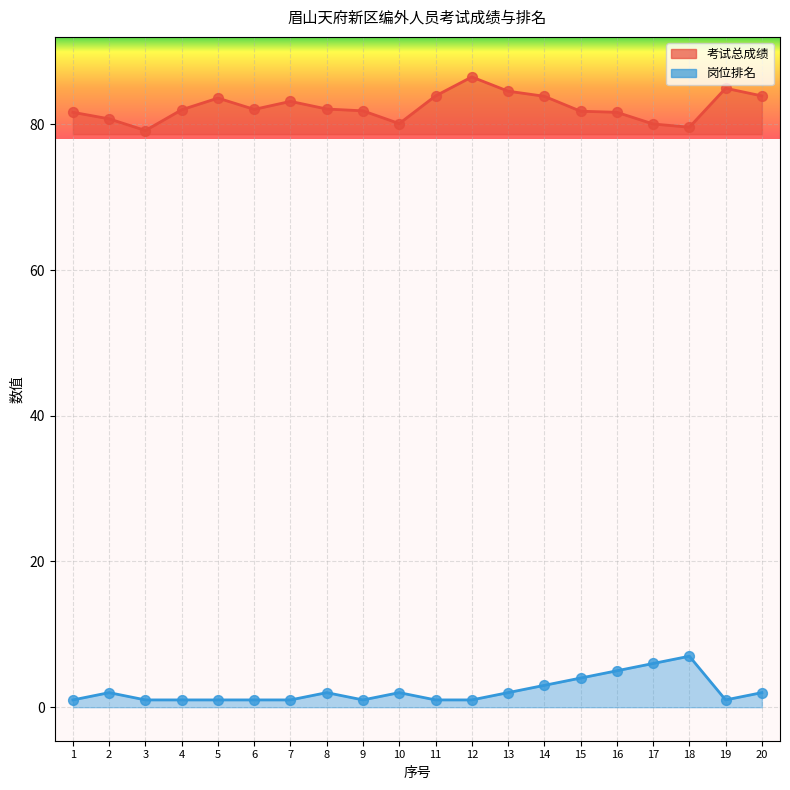

What is the total value across all series at 15?

85.8